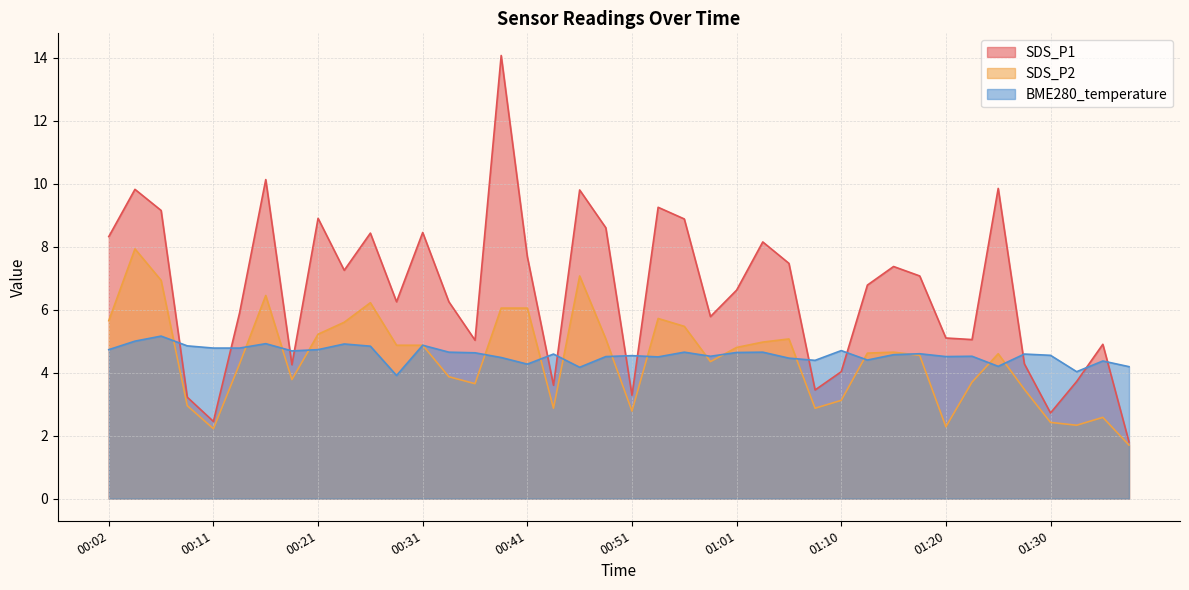

Rank the series at 00:24 from lowest to highest value.

BME280_temperature, SDS_P2, SDS_P1